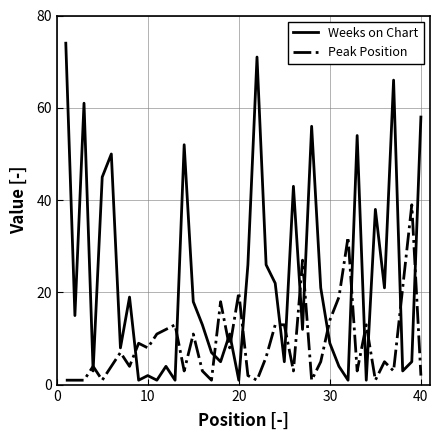

What is the maximum value for Weeks on Chart?

74